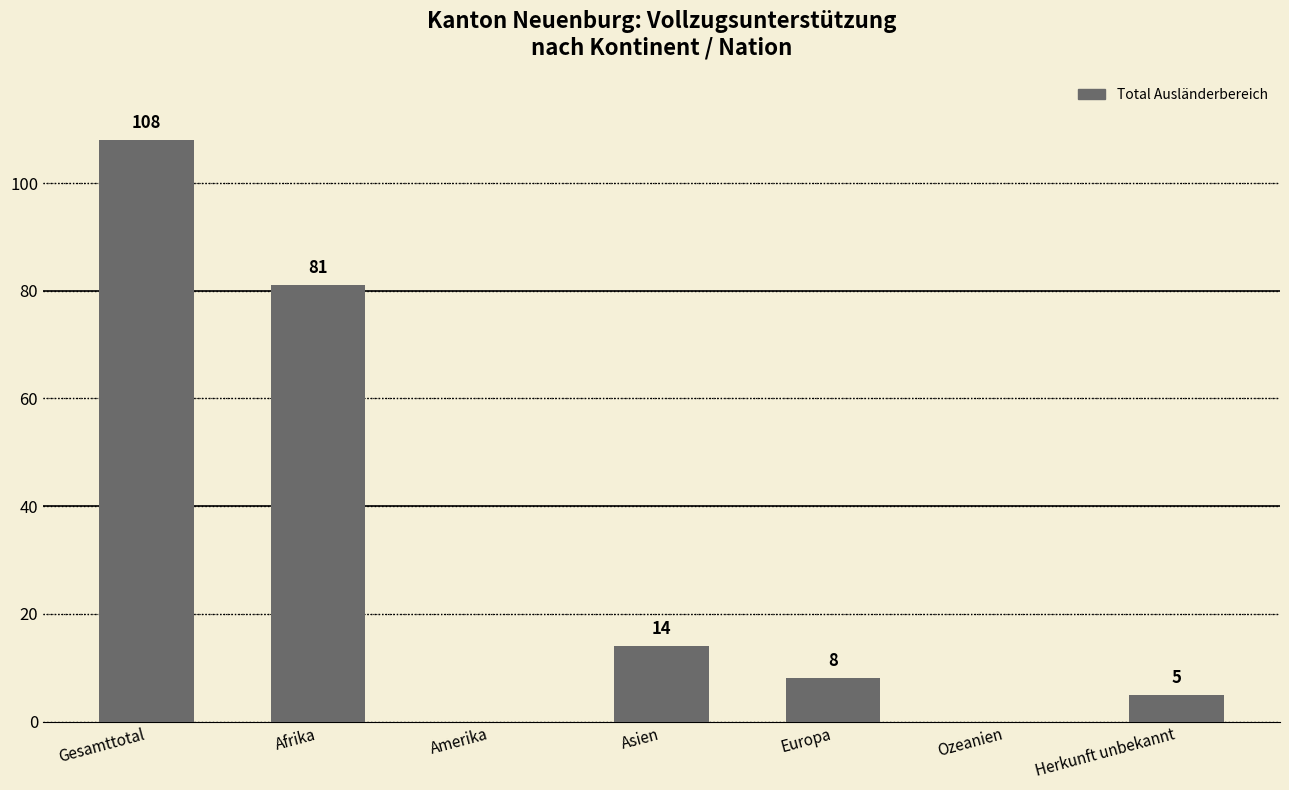

True or false: the data shows -63 at Amerika.

False